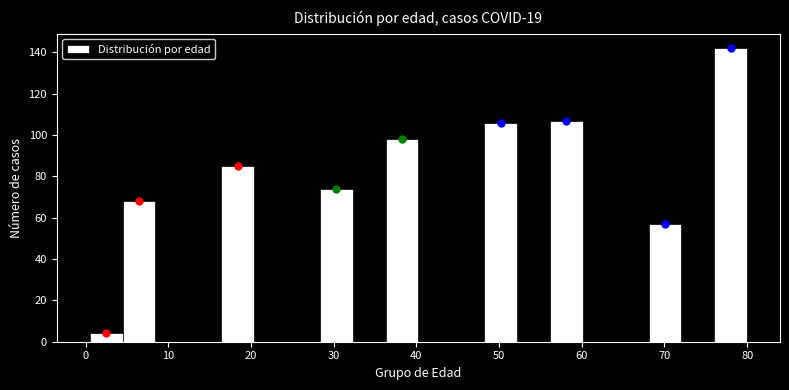

Around what value on the x-axis is the tallest bar? Give the approximate position of its centre, as read against the axis.

78